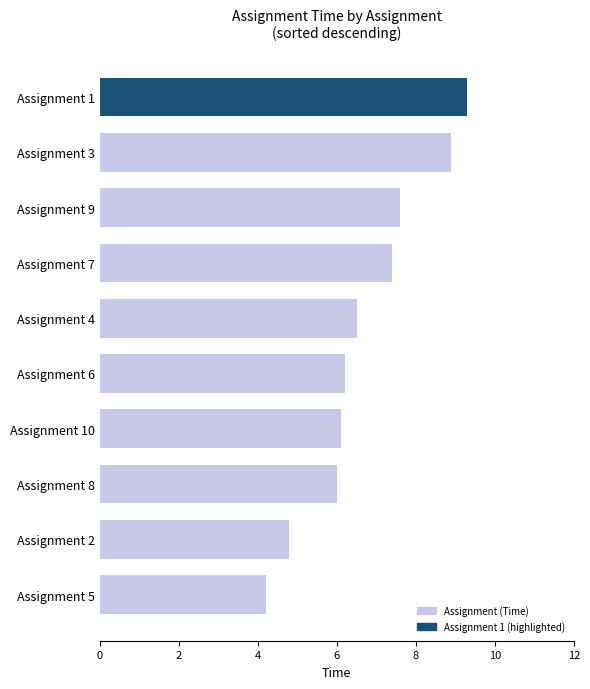

Are the bars grouped side by side (vs. stacked)?

No